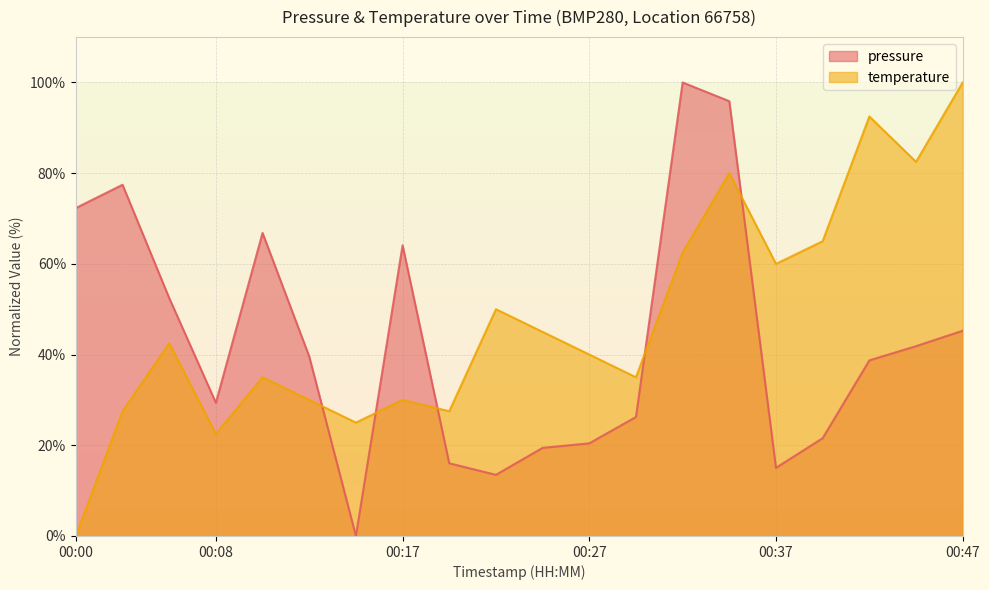

Reading left to right, what are all the values shown in this chart?

pressure: 72.3	77.4	52.5	29.4	66.8	39.6	0.0	64.1	16.0	13.5	19.4	20.4	26.2	100.0	95.9	15.0	21.6	38.7	41.9	45.3
temperature: 0.0	27.5	42.5	22.5	35.0	30.0	25.0	30.0	27.5	50.0	45.0	40.0	35.0	62.5	80.0	60.0	65.0	92.5	82.5	100.0